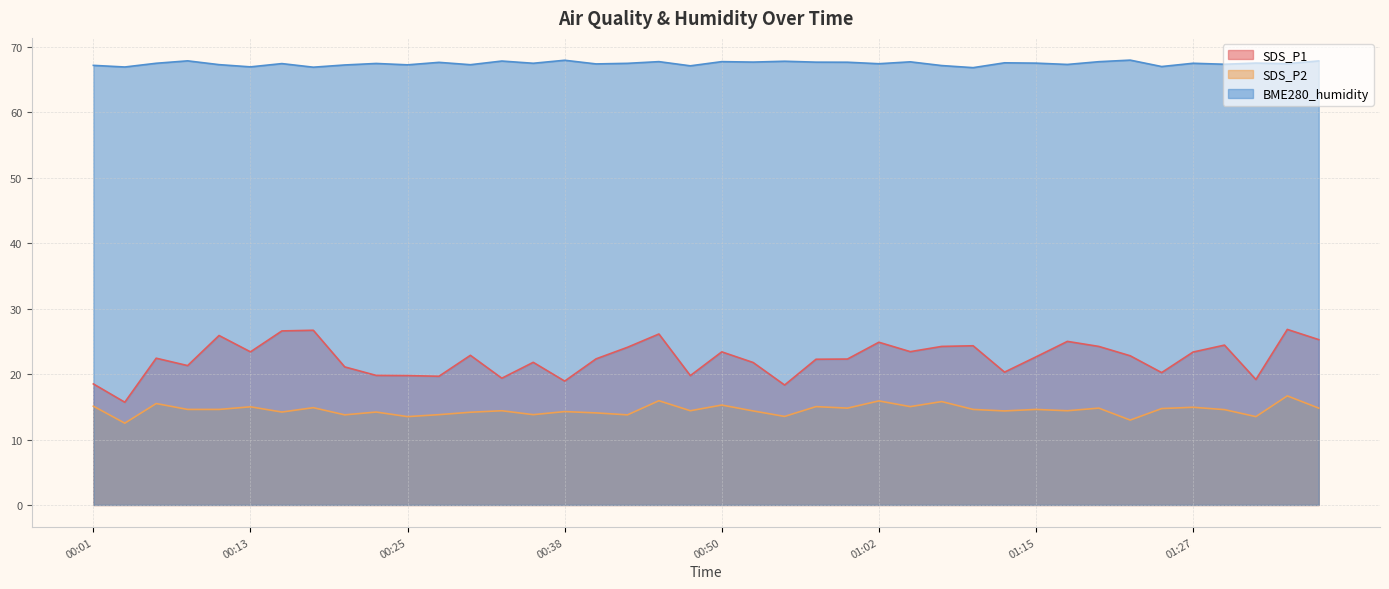

At how many categories does at least one series exceed 56?

40